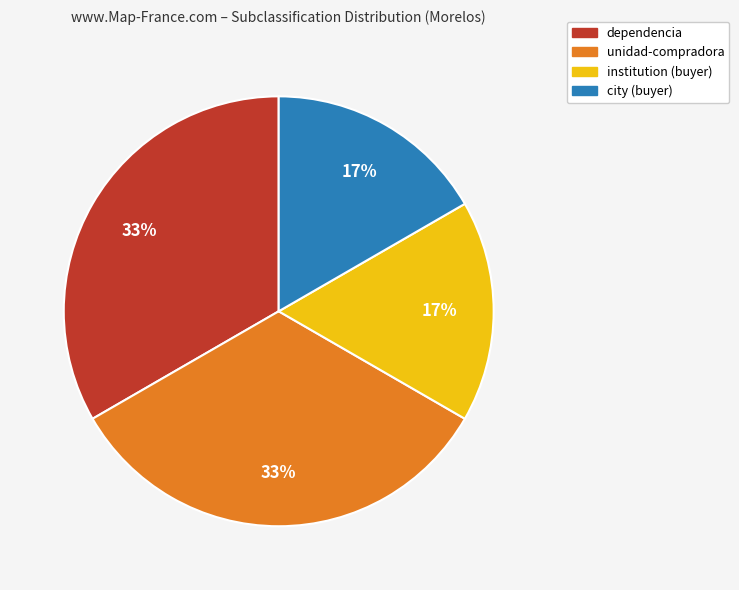

Is there any slice that represents more than half of the pie?

No